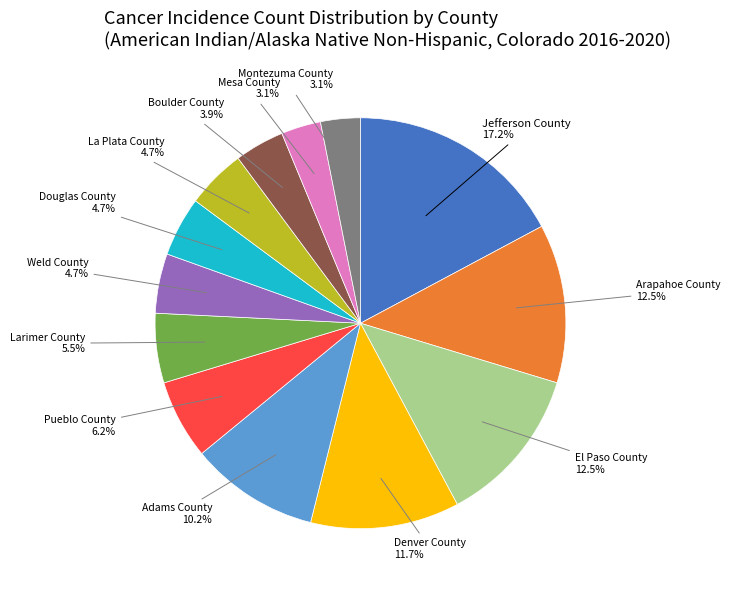

What is the ratio of the value at Larimer County to the value at El Paso County?

0.4